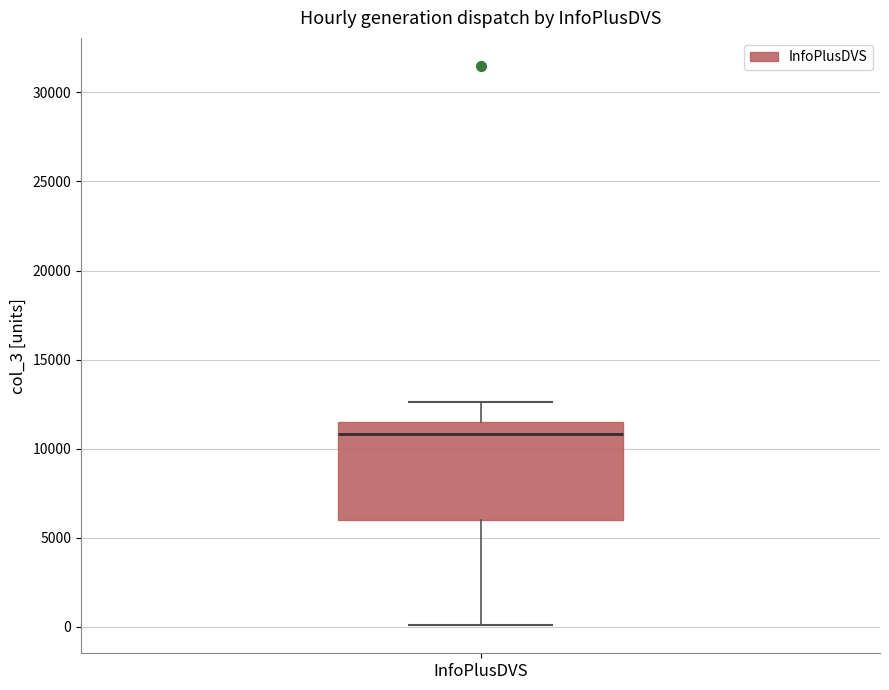

Transcribe this box plot: give where the median line is, the range the box spans, and where the two whiskers end, as read against the y-axis. The values are not printed on the chart, so give them approximately, as read against the axis.

median 11000, box 6000 to 11500, whiskers 0 to 12500